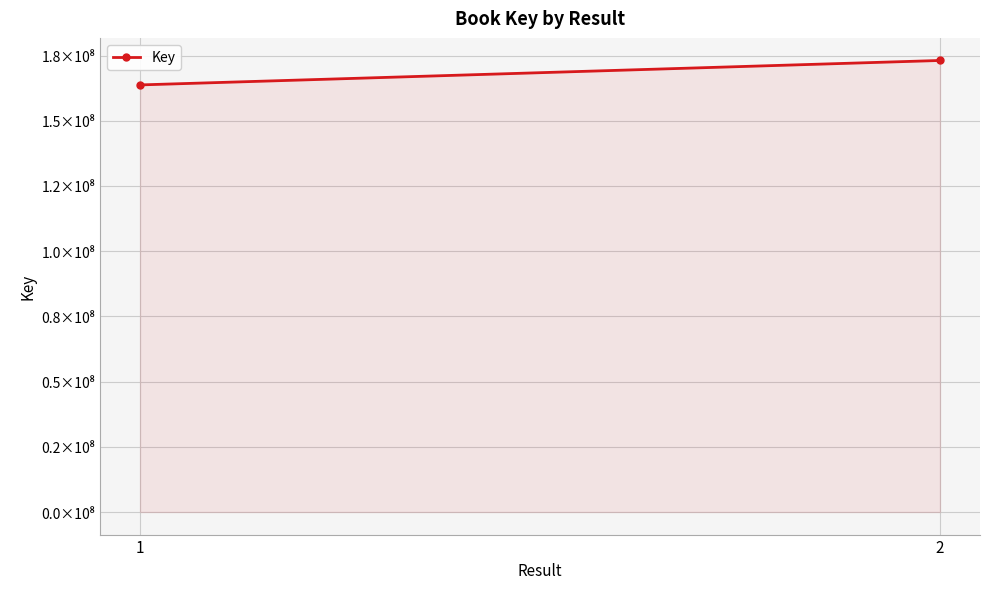

Between 1 and 2, which is larger?

2